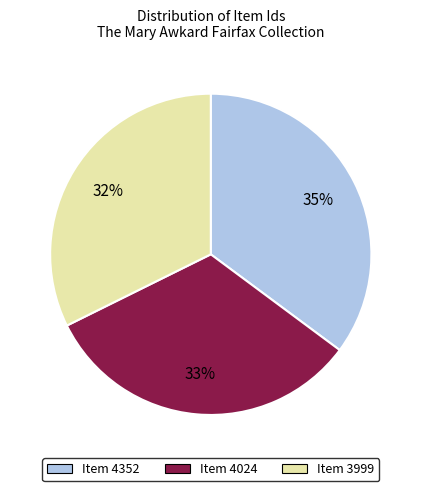

Between Item 4352 and Item 4024, which is larger?

Item 4352